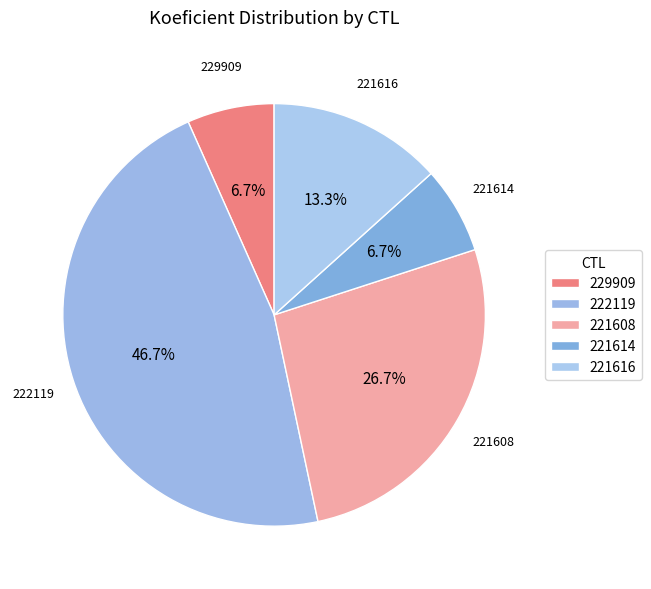

To the nearest percent, what is the combined percentage of 221608 and 221614?

33%